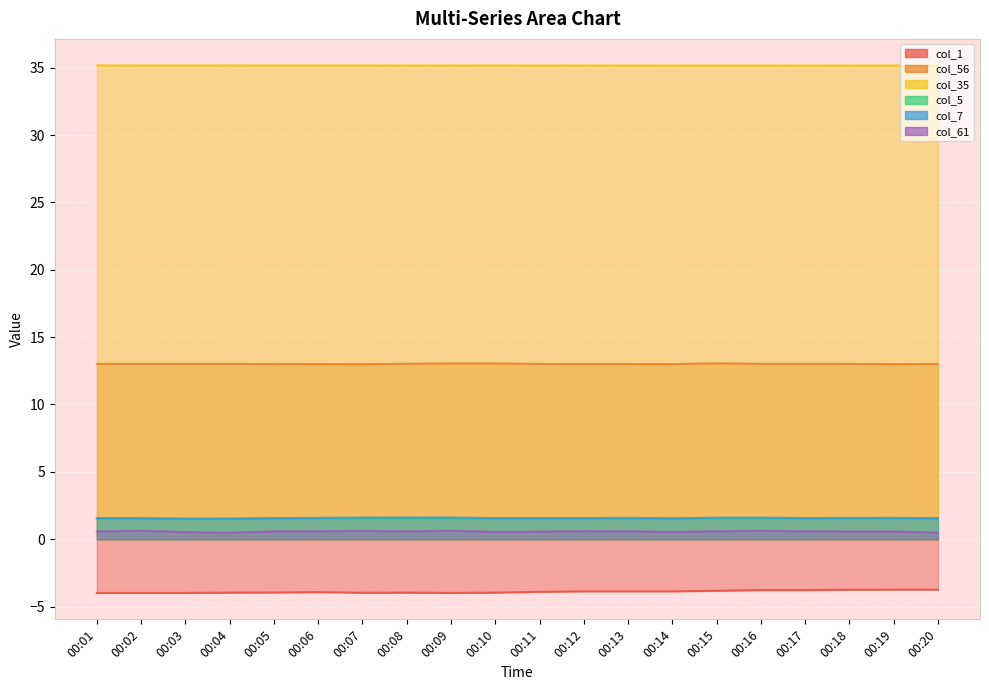

Reading right to left, transcribe all the data shown in this chart.

col_1: 00:20=-3.7	00:19=-3.7	00:18=-3.8	00:17=-3.8	00:16=-3.8	00:15=-3.8	00:14=-3.9	00:13=-3.9	00:12=-3.9	00:11=-3.9	00:10=-4.0	00:09=-4.0	00:08=-4.0	00:07=-4.0	00:06=-3.9	00:05=-4.0	00:04=-4.0	00:03=-4.0	00:02=-4.0	00:01=-4.0
col_56: 00:20=13.0	00:19=13.0	00:18=13.0	00:17=13.0	00:16=13.0	00:15=13.1	00:14=13.0	00:13=13.0	00:12=13.0	00:11=13.0	00:10=13.0	00:09=13.0	00:08=13.0	00:07=13.0	00:06=13.0	00:05=13.0	00:04=13.0	00:03=13.0	00:02=13.0	00:01=13.0
col_35: 00:20=35.2	00:19=35.2	00:18=35.2	00:17=35.2	00:16=35.2	00:15=35.2	00:14=35.2	00:13=35.2	00:12=35.2	00:11=35.2	00:10=35.2	00:09=35.2	00:08=35.2	00:07=35.2	00:06=35.2	00:05=35.2	00:04=35.2	00:03=35.2	00:02=35.2	00:01=35.2
col_5: 00:20=1.5	00:19=1.5	00:18=1.5	00:17=1.5	00:16=1.6	00:15=1.6	00:14=1.5	00:13=1.5	00:12=1.5	00:11=1.5	00:10=1.5	00:09=1.6	00:08=1.6	00:07=1.6	00:06=1.5	00:05=1.5	00:04=1.5	00:03=1.5	00:02=1.5	00:01=1.5
col_7: 00:20=1.6	00:19=1.6	00:18=1.6	00:17=1.6	00:16=1.6	00:15=1.6	00:14=1.5	00:13=1.6	00:12=1.6	00:11=1.6	00:10=1.6	00:09=1.6	00:08=1.6	00:07=1.6	00:06=1.6	00:05=1.6	00:04=1.5	00:03=1.5	00:02=1.6	00:01=1.6
col_61: 00:20=0.5	00:19=0.6	00:18=0.6	00:17=0.6	00:16=0.6	00:15=0.6	00:14=0.5	00:13=0.6	00:12=0.6	00:11=0.6	00:10=0.5	00:09=0.6	00:08=0.6	00:07=0.6	00:06=0.6	00:05=0.6	00:04=0.5	00:03=0.5	00:02=0.6	00:01=0.6